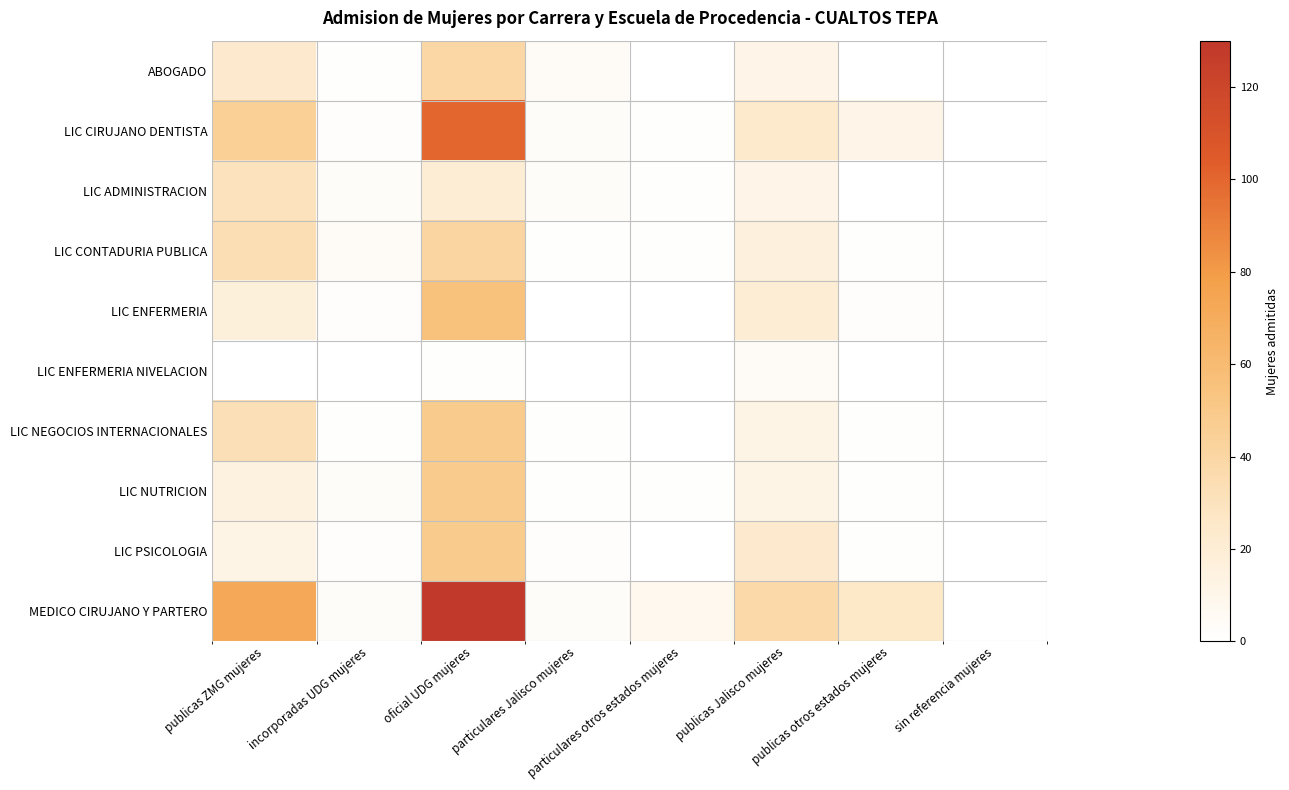

Which category has the lowest value across all series?

particulares otros estados mujeres